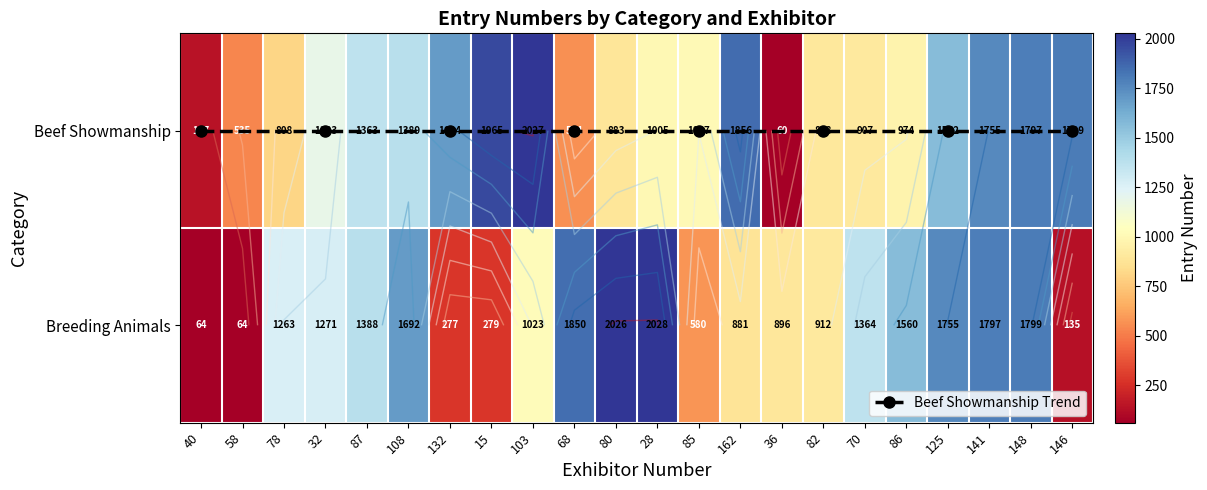

Reading left to right, transcribe all the data shown in this chart.

Beef Showmanship: 40=137	58=535	78=808	32=1183	87=1363	108=1389	132=1694	15=1965	103=2027	68=564	80=883	28=1005	85=1007	162=1856	36=60	82=898	70=907	86=974	125=1562	141=1755	148=1797	146=1799
Breeding Animals: 40=64	58=64	78=1263	32=1271	87=1388	108=1692	132=277	15=279	103=1023	68=1850	80=2026	28=2028	85=580	162=881	36=896	82=912	70=1364	86=1560	125=1755	141=1797	148=1799	146=135